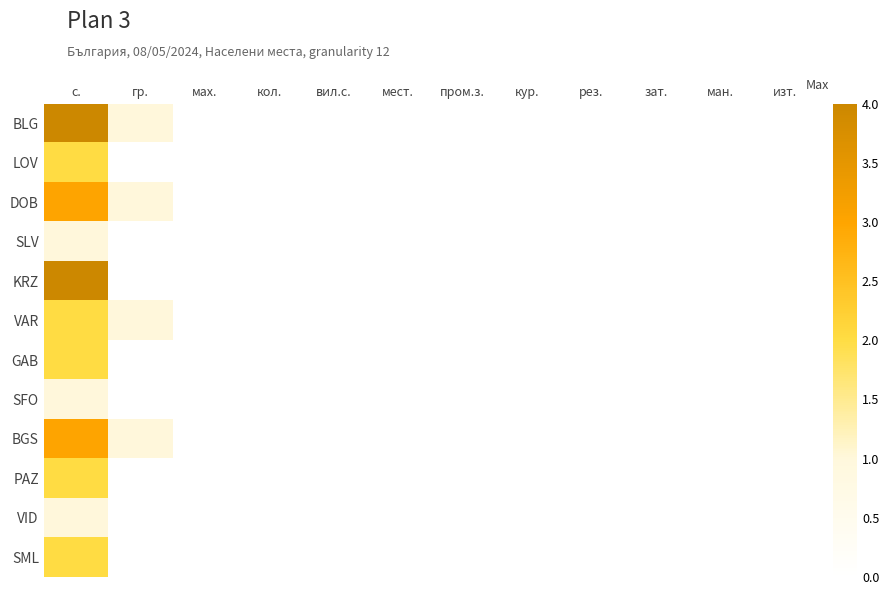

What is the maximum value for LOV?

2.0